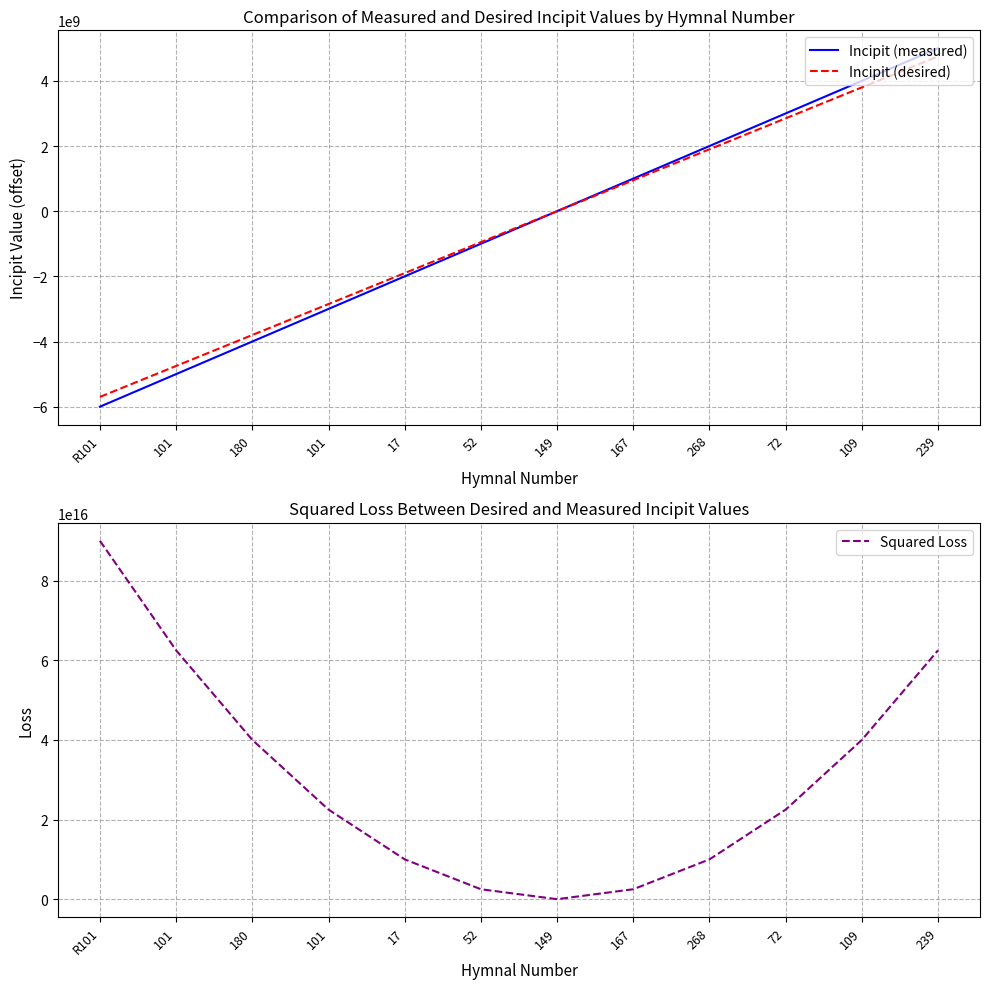

How many values in Squared Loss are above zero?

11